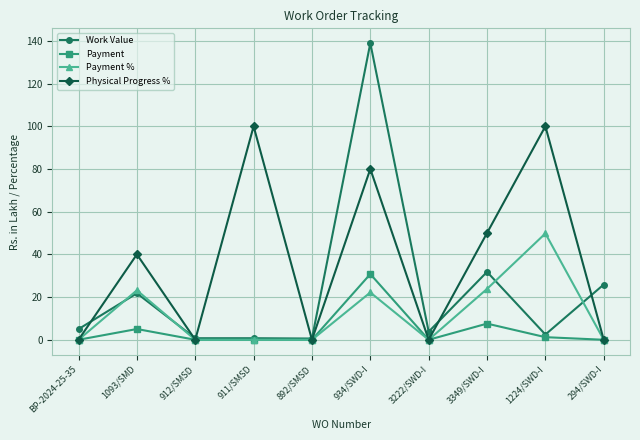

List the series in order of their overall mean, highest first.

Physical Progress %, Work Value, Payment %, Payment